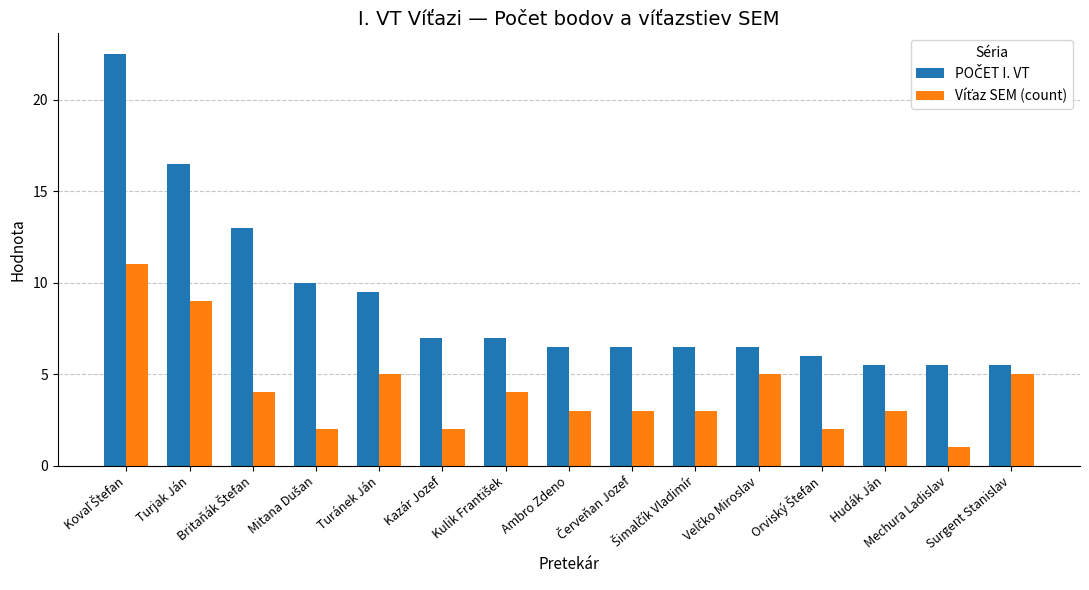

At which label does Víťaz SEM (count) reach its peak?

Kovaľ Štefan